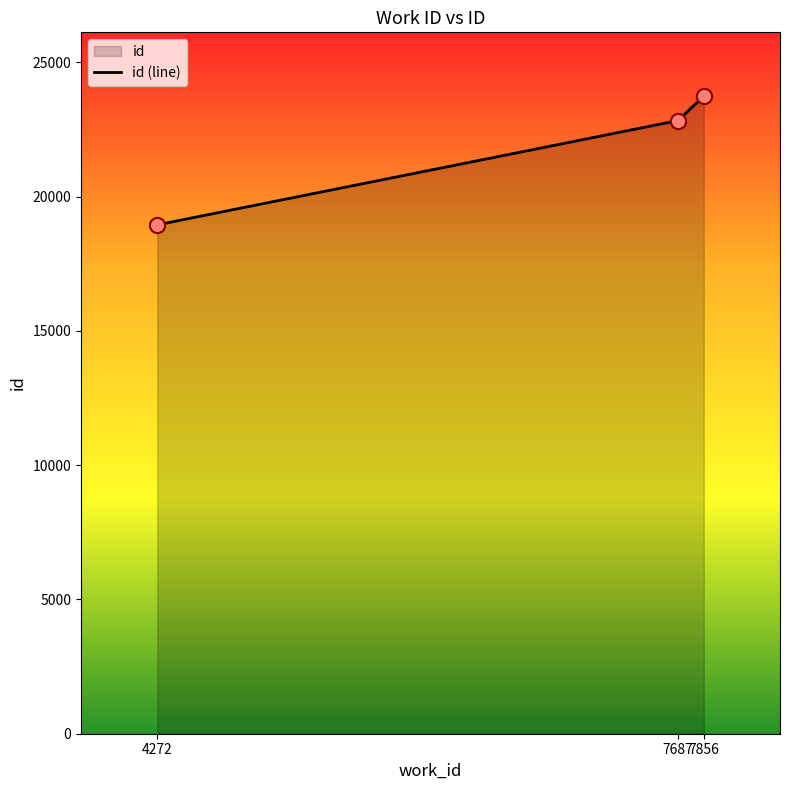

What is the change in value from 4272 to 7856?

+4793